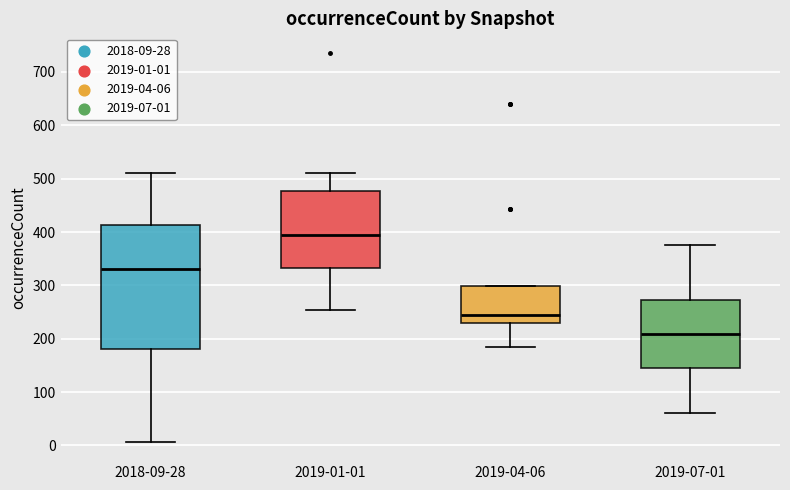

Which box's median line is the highest?

2019-01-01